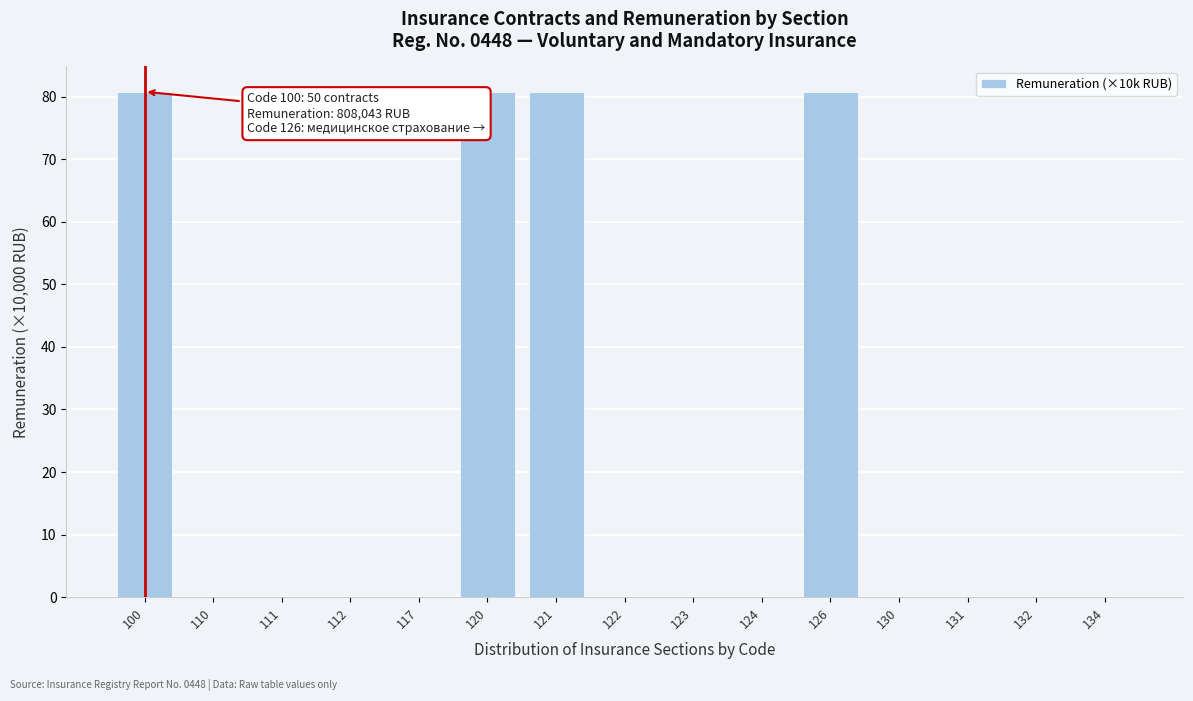

Reading left to right, extract all data points from this chart.

100=80.8	110=0.0	111=0.0	112=0.0	117=0.0	120=80.8	121=80.8	122=0.0	123=0.0	124=0.0	126=80.8	130=0.0	131=0.0	132=0.0	134=0.0